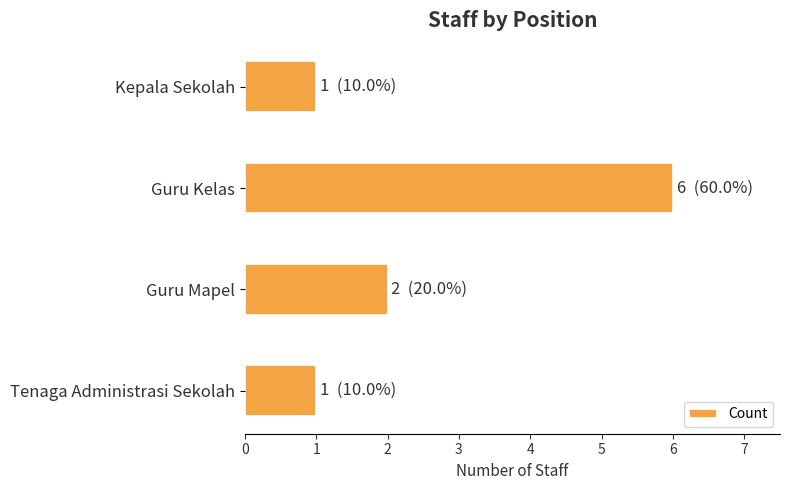

Reading bottom to top, what are all the values shown in this chart?

1	2	6	1